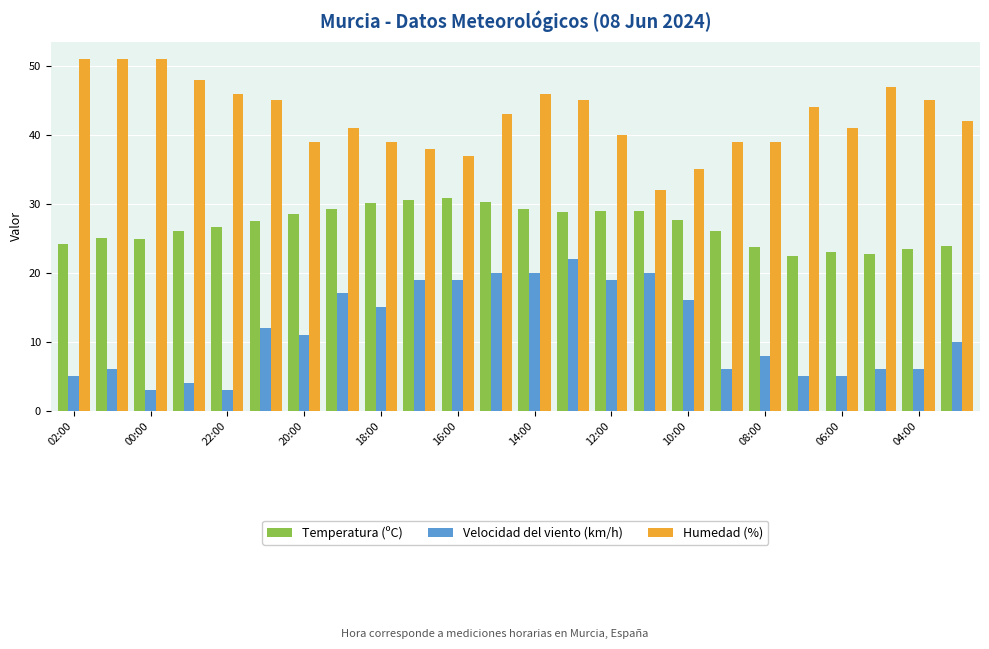

Which series has the largest total across all categories?

Humedad (%)